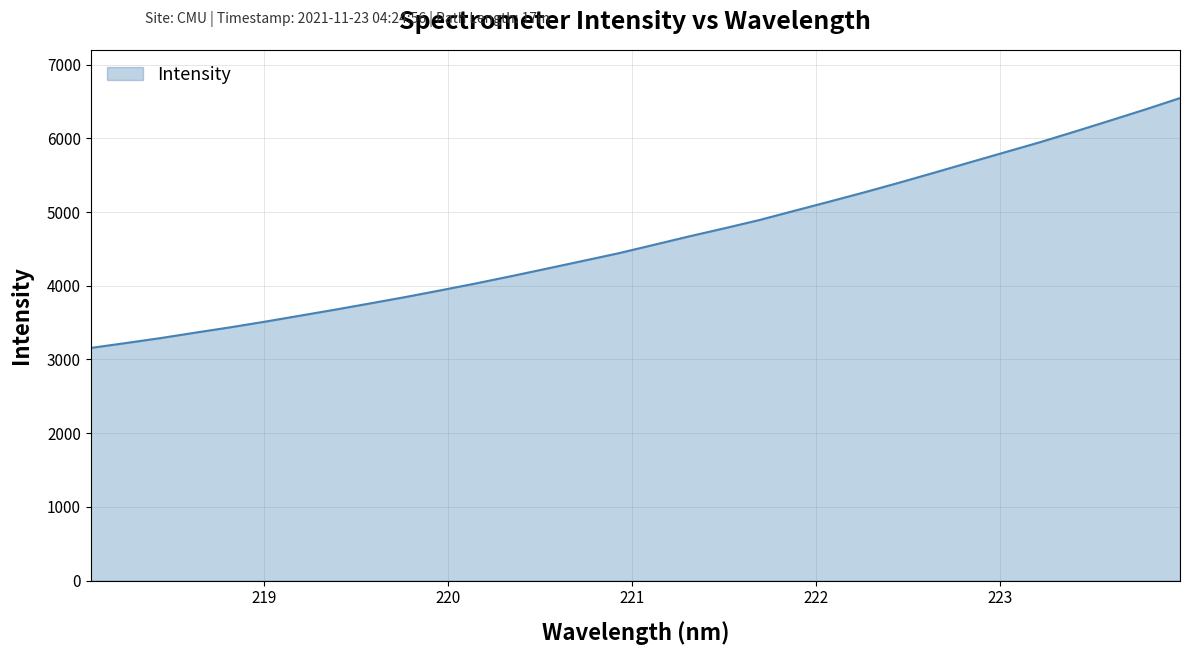

What is the greatest value displayed?

6546.7